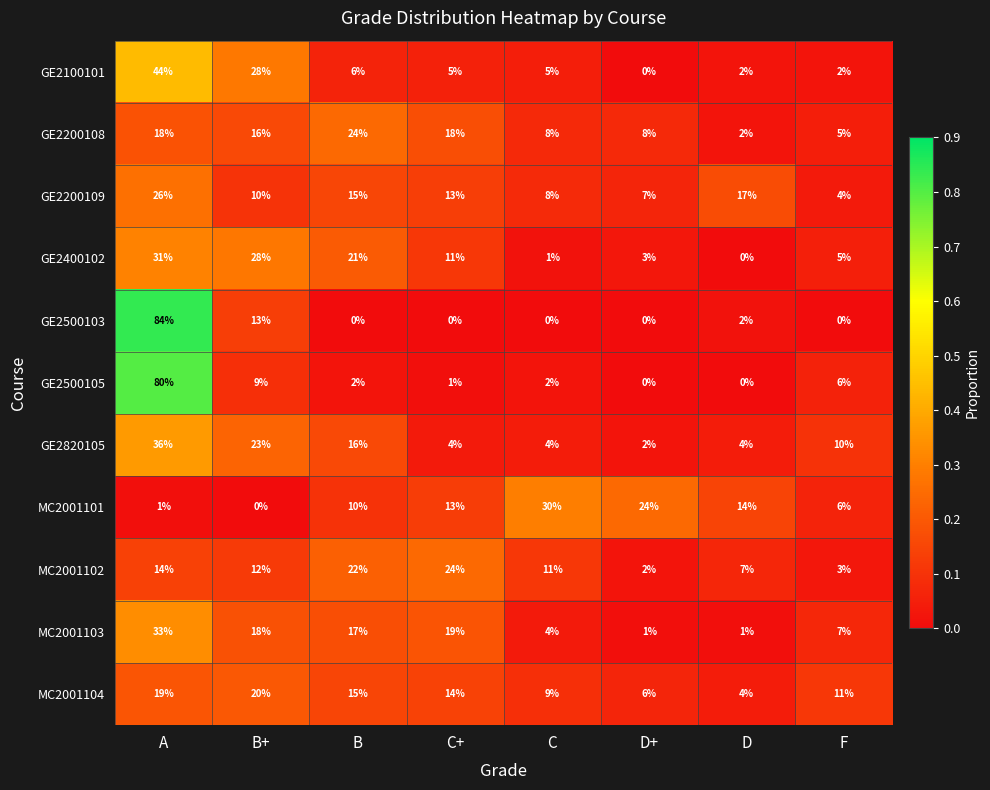

What is the average value of the GE2820105 series?

12